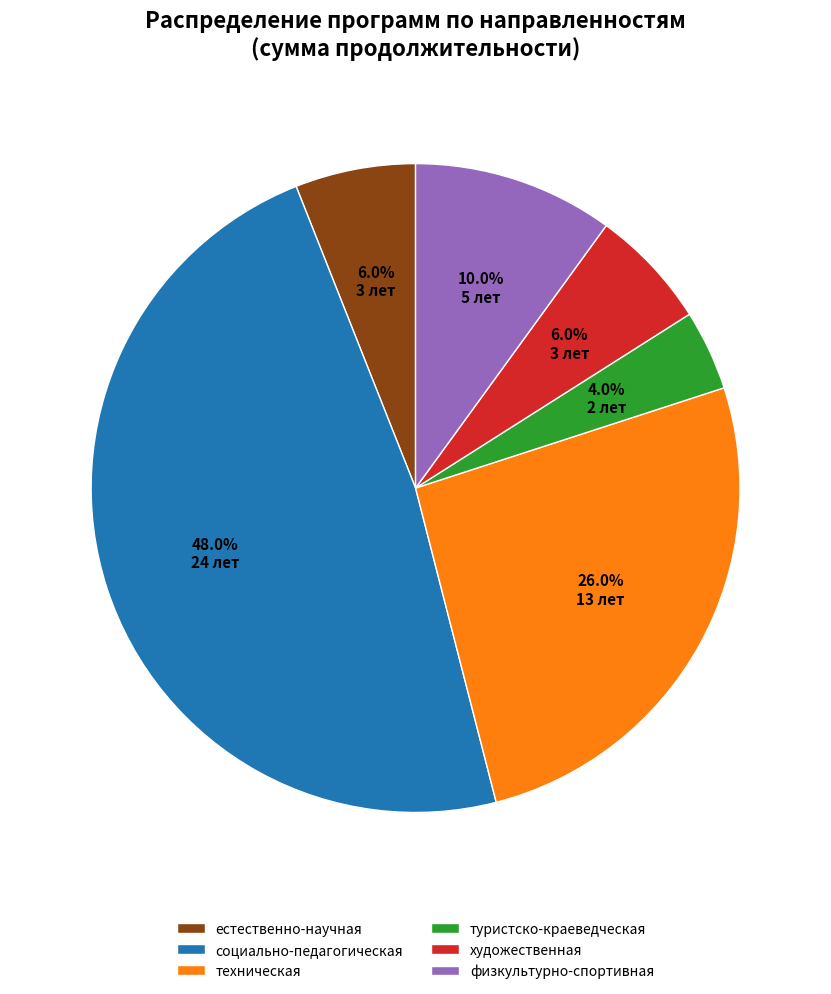

Which has a higher value, физкультурно-спортивная or социально-педагогическая?

социально-педагогическая